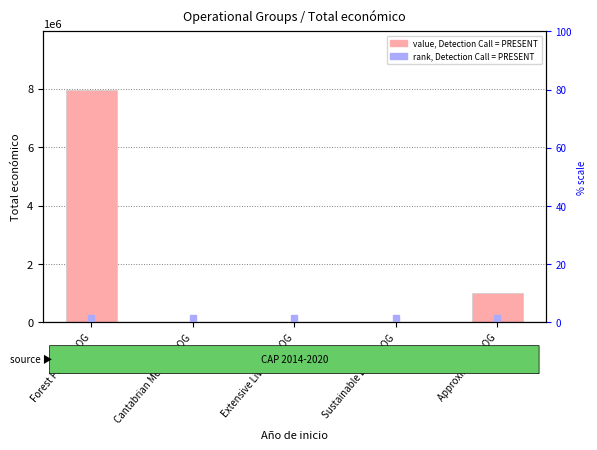

Which category has the lowest value across all series?

Sustainable Dehesa OG